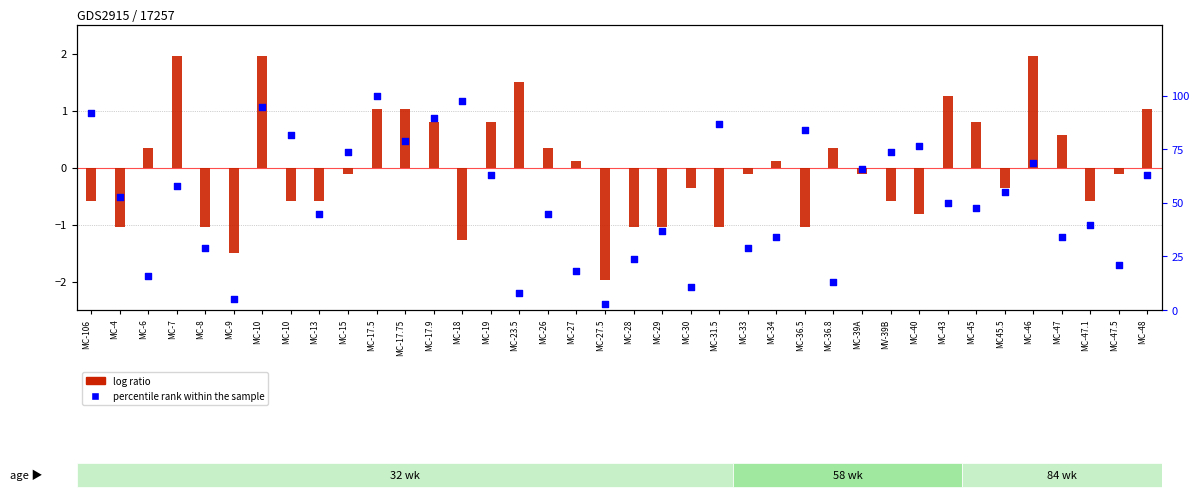

Which series reaches the minimum Y coordinate?

log ratio